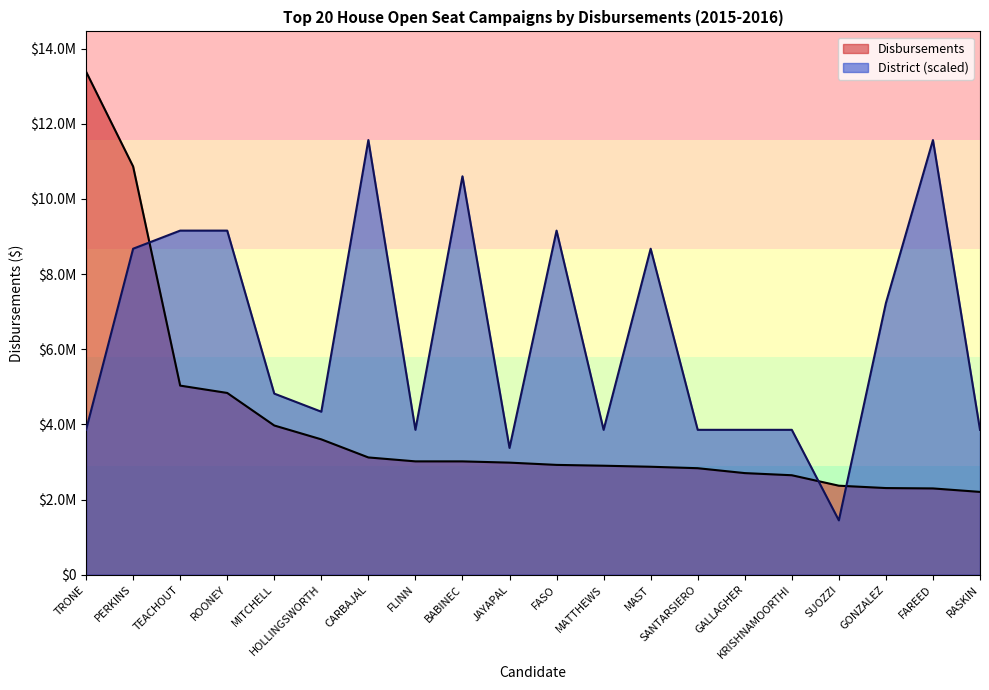

What is the lowest value of the District series?

1445719.3